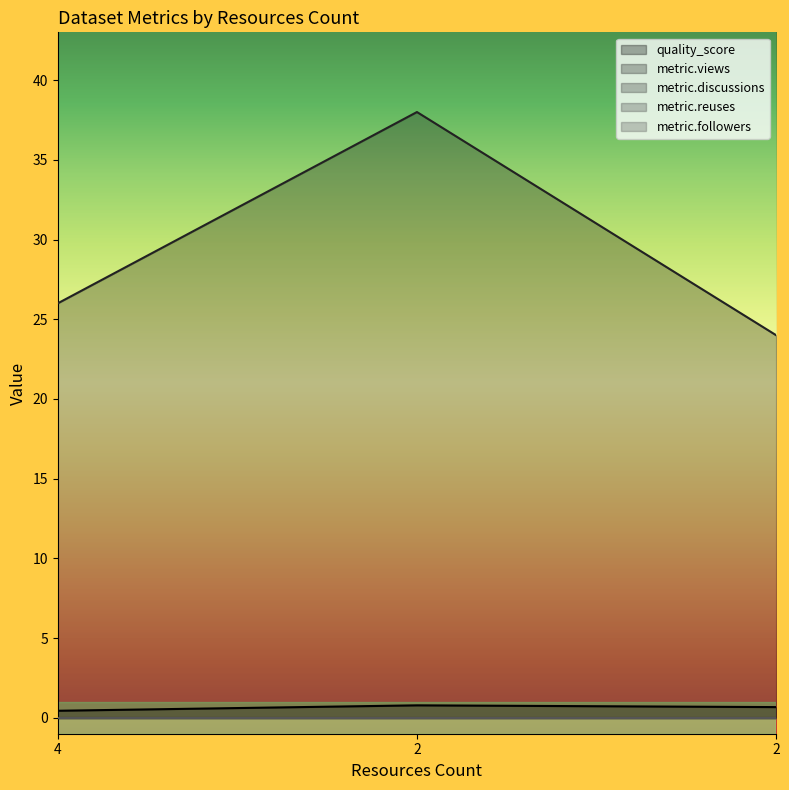

What is the spread (max minus min) of values at 2?

38.0